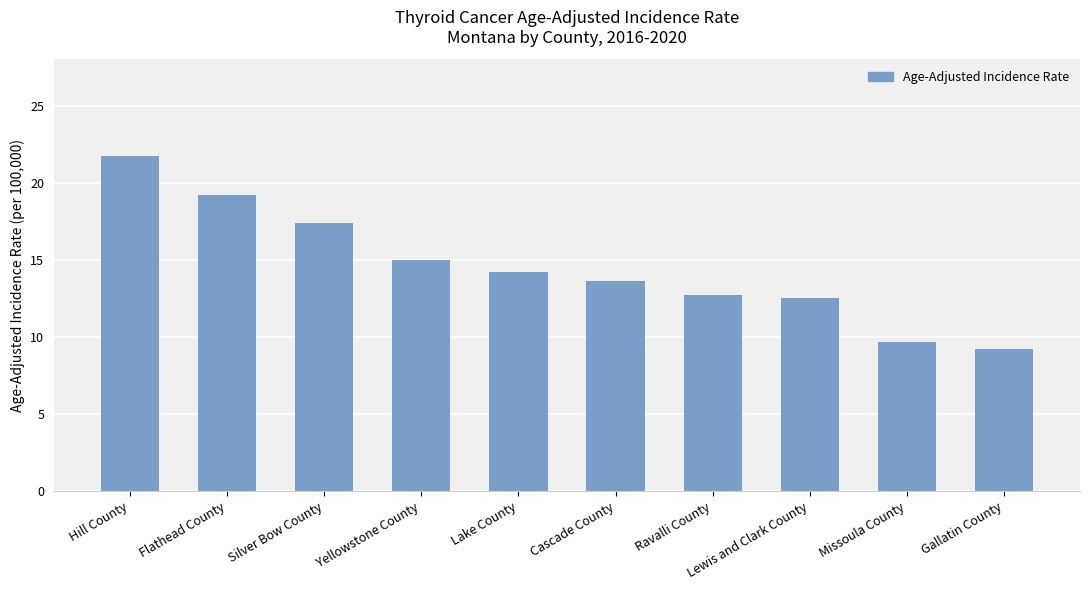

What is the value of the 4th bar from the left?

15.0